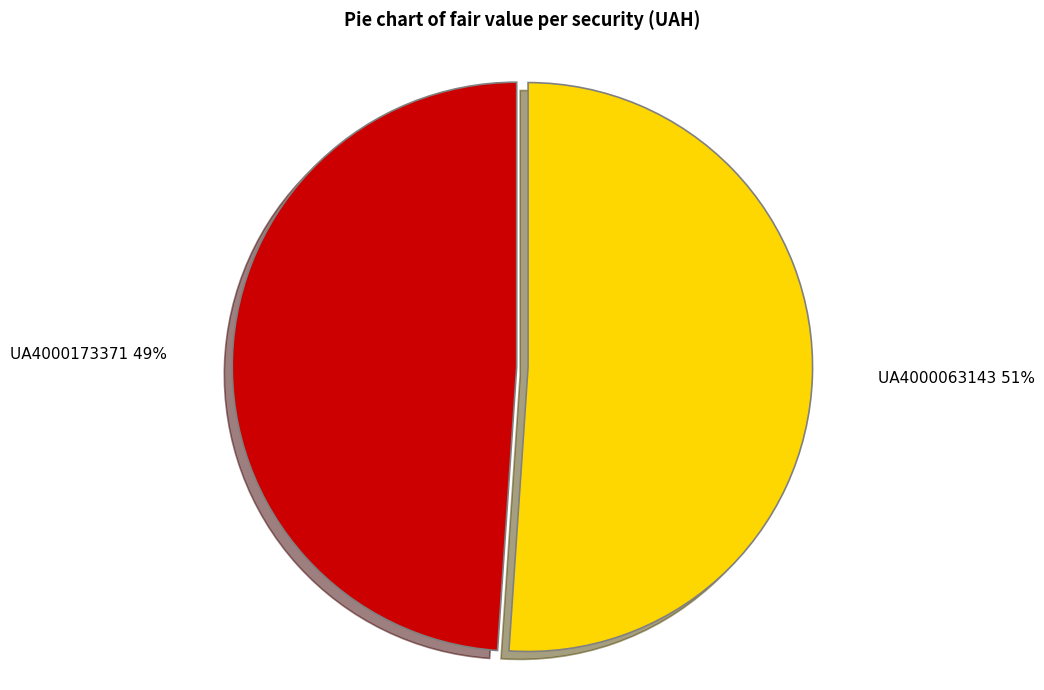

Which category accounts for the majority?

UA4000063143